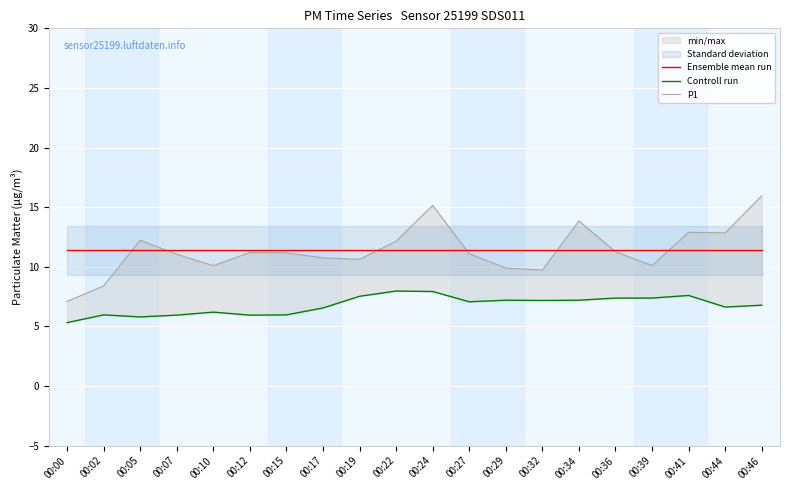

What are all the series names shown in the legend?

Ensemble mean run, Controll run, P1